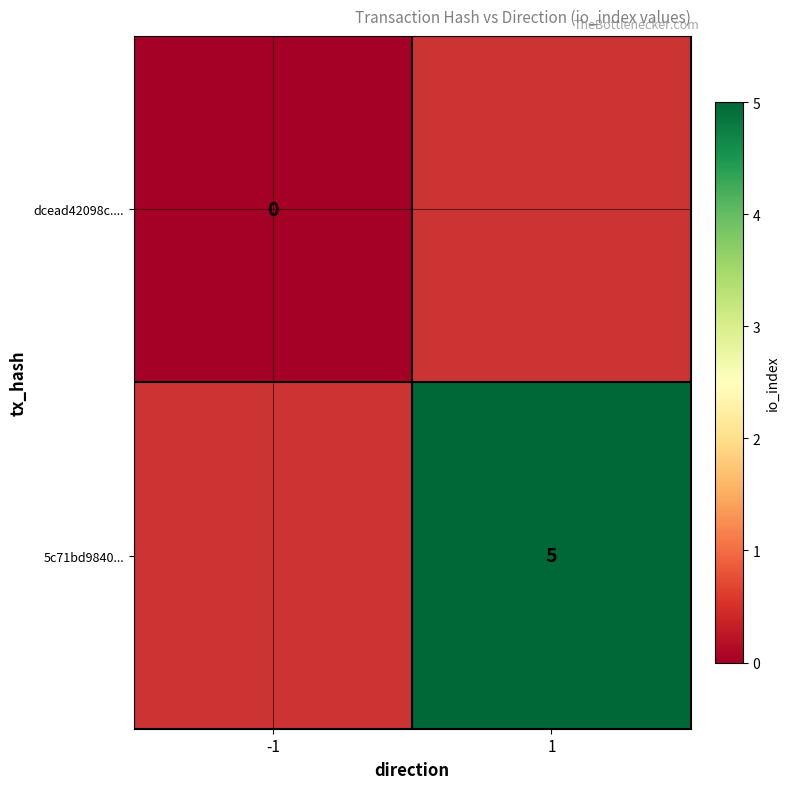

True or false: 5c71bd9840... has a value of 2 at 1.

False